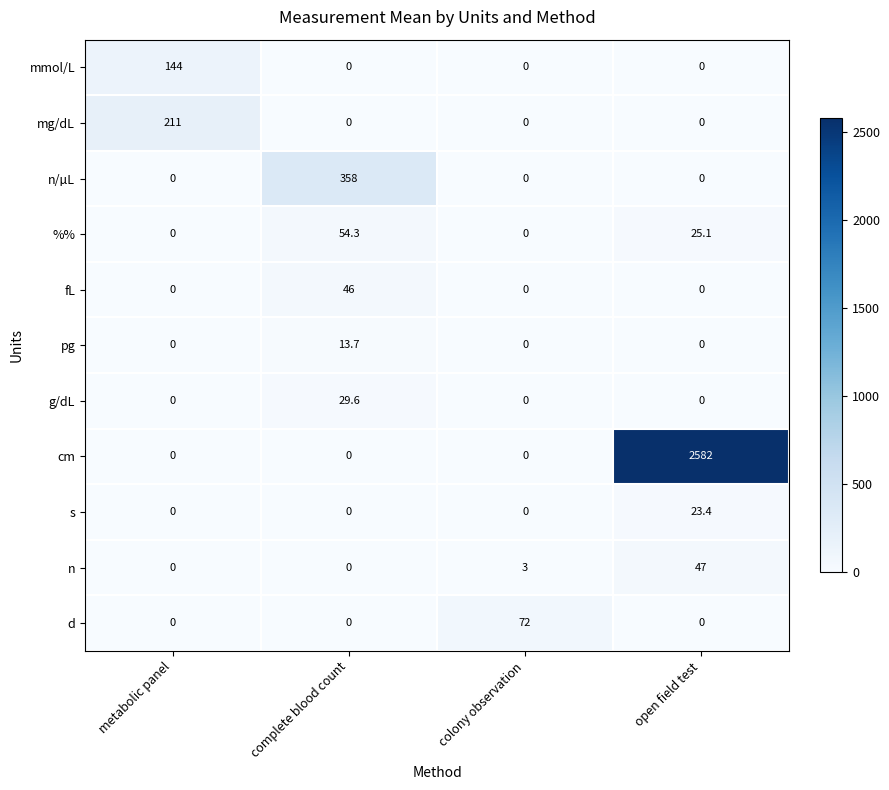

What is the total value across all series at colony observation?

75.0